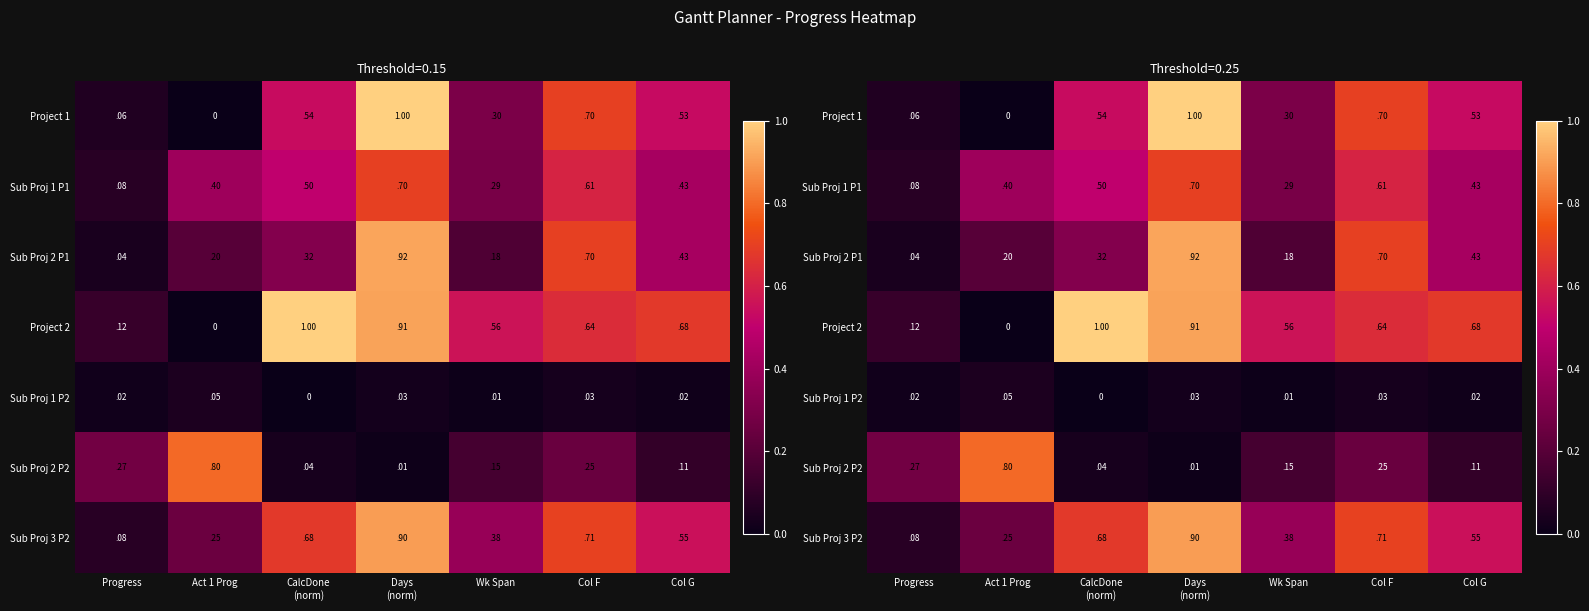

At which label does Sub Proj 2 P1 reach its minimum?

Progress